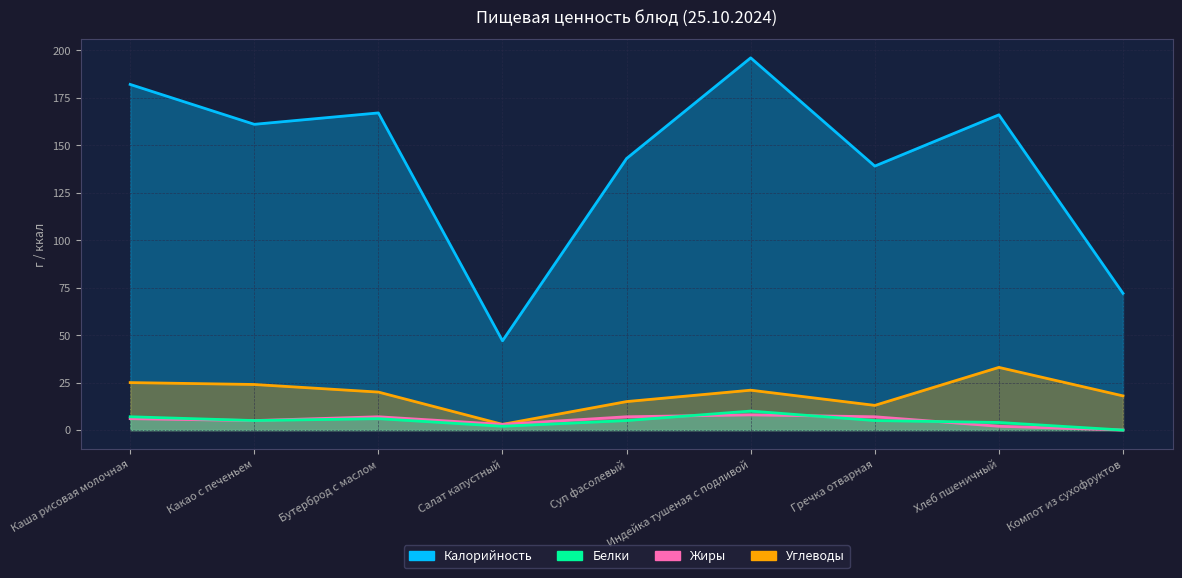

At which category does the chart reach its peak across all series?

Индейка тушеная с подливой